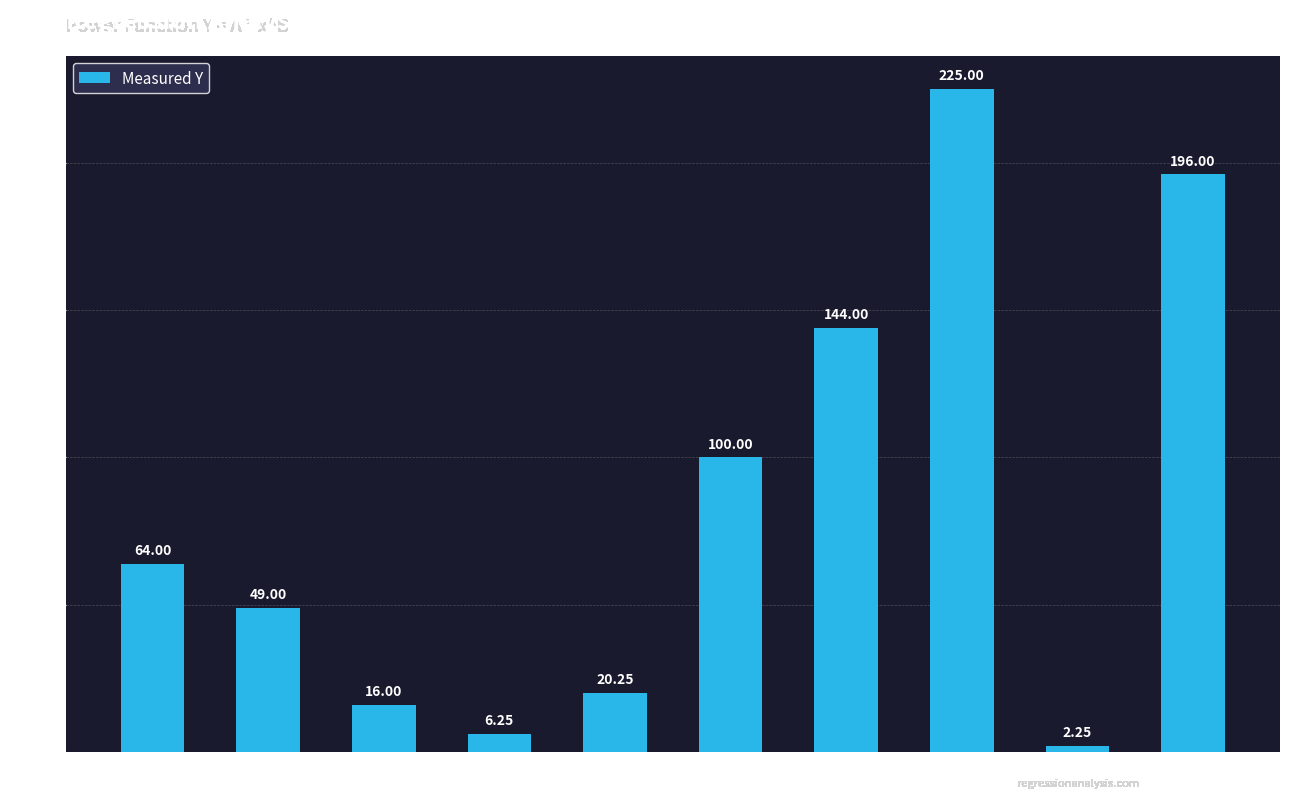

At which label is the value closest to 113?

x=10